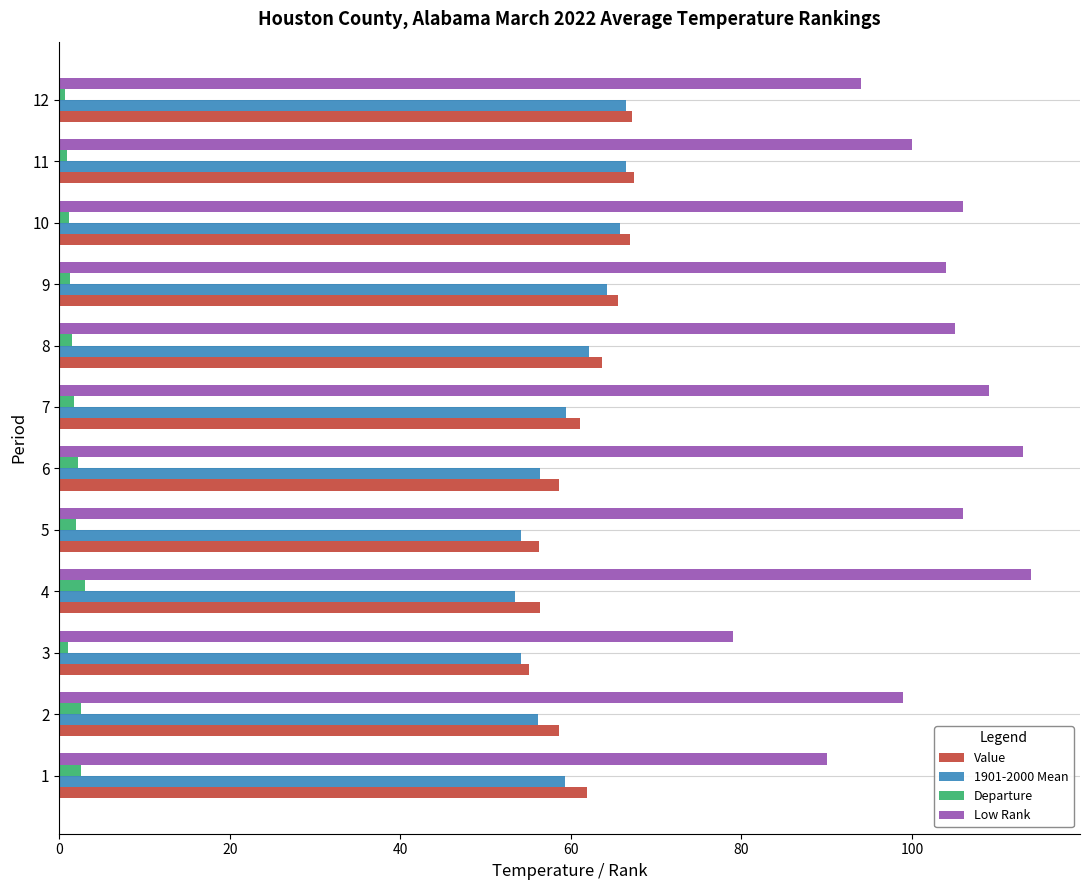

True or false: Value has a value of 100.7 at 5.

False